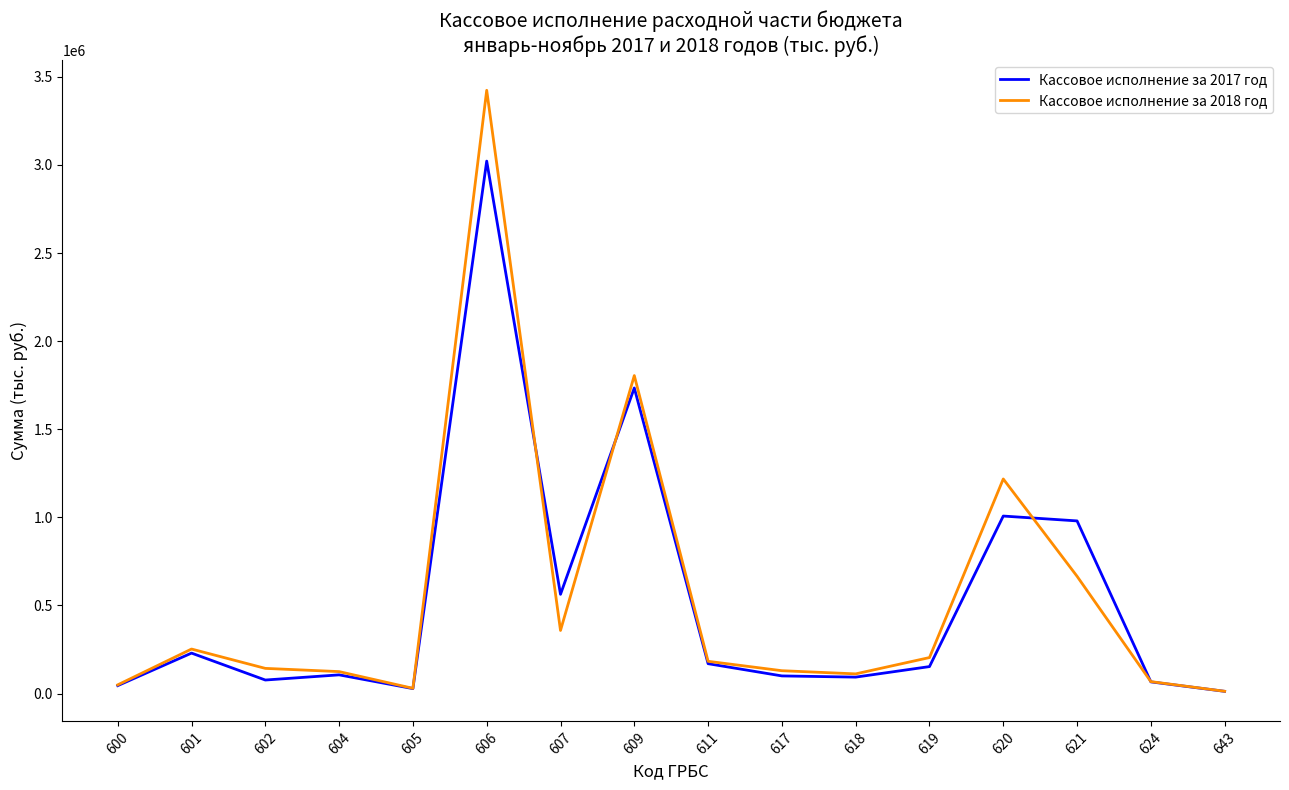

What are all the series names shown in the legend?

Кассовое исполнение за 2017 год, Кассовое исполнение за 2018 год